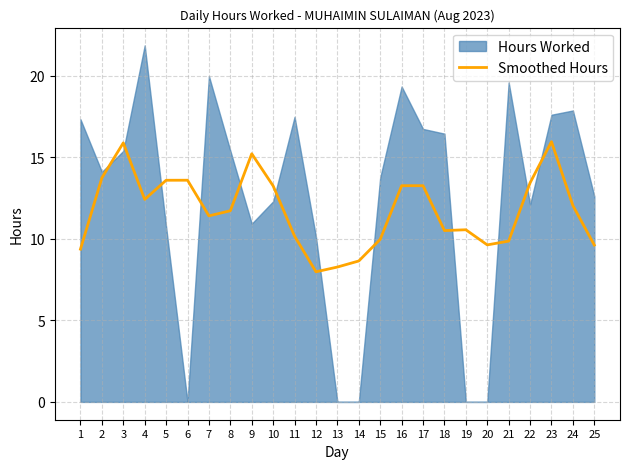

The value of Smoothed Hours at 2 is 24.0. True or false?

False